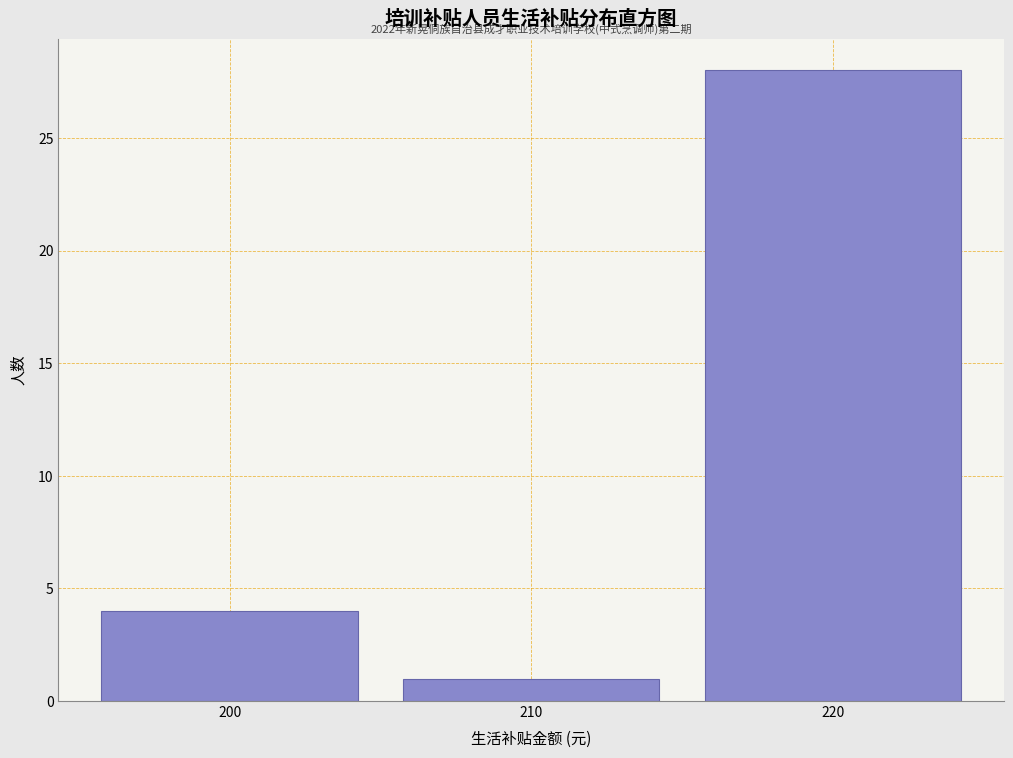

Over which range of the x-axis is the bar tallest?

215 to 225